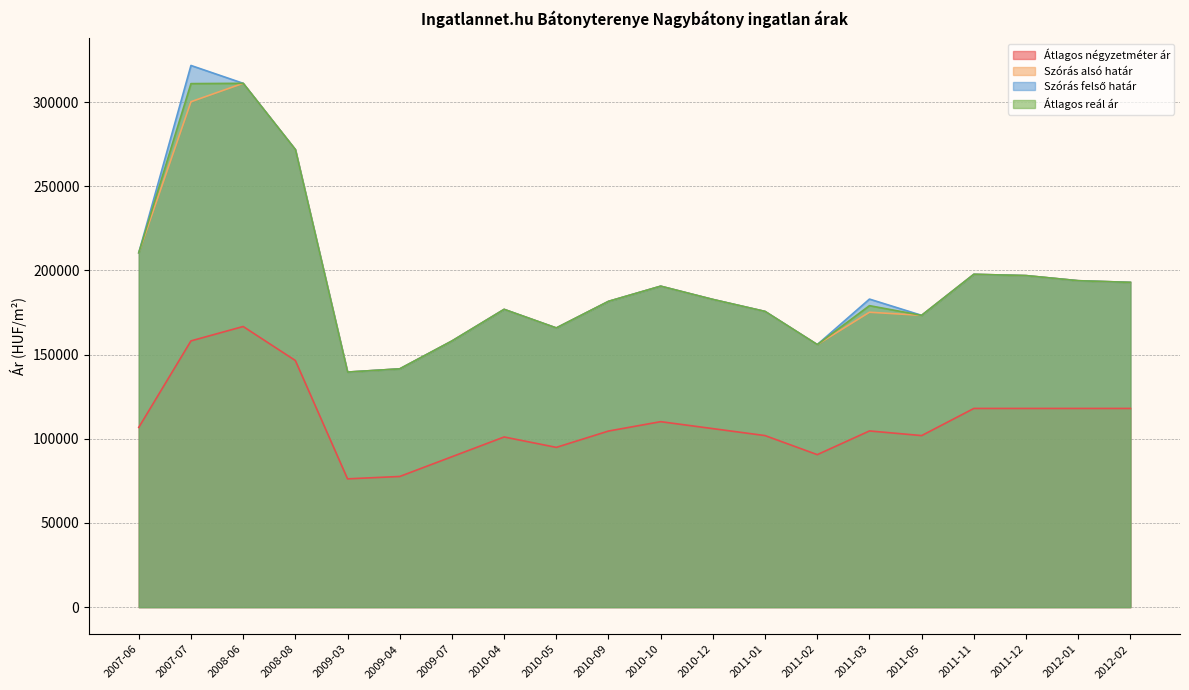

In Átlagos reál ár, how many points are higher than both neighbors (excluding endpoints)?

5